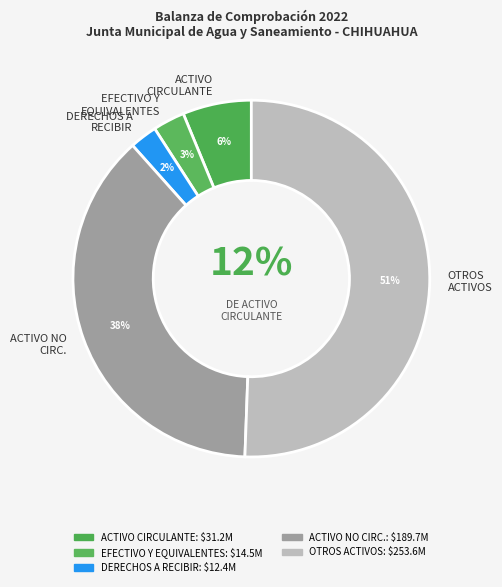

Does EFECTIVO Y EQUIVALENTES represent more than half of the total?

No